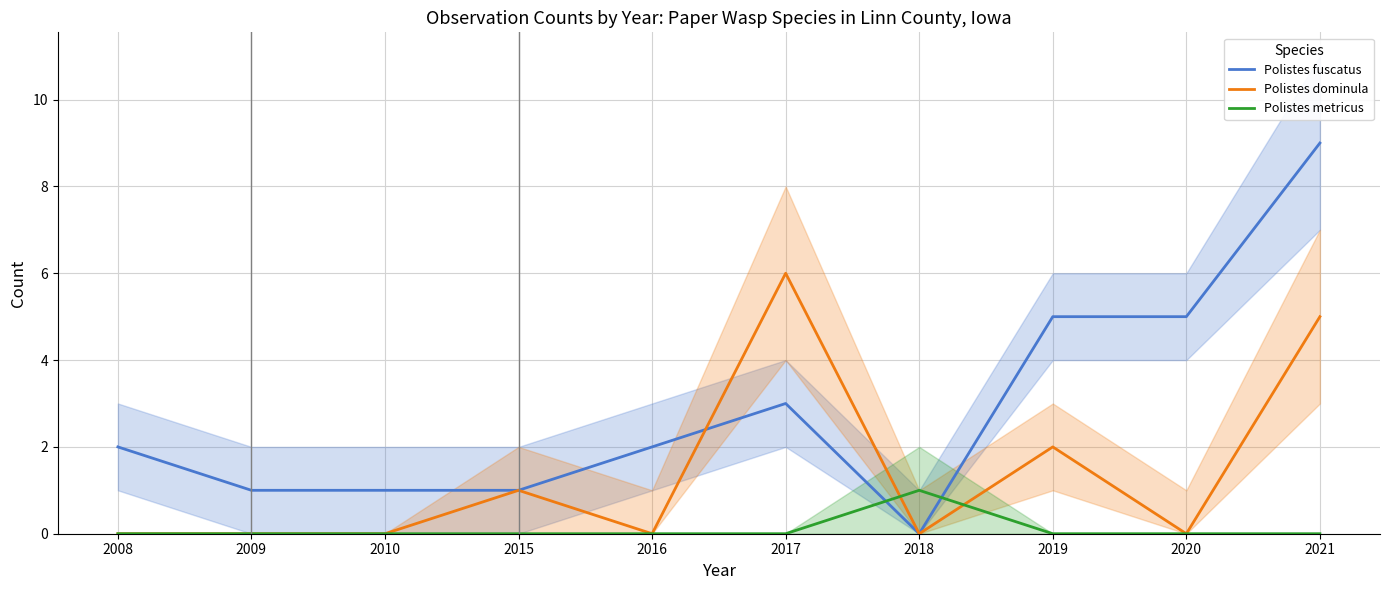

How many interior local peaks does the Polistes fuscatus series have?

1